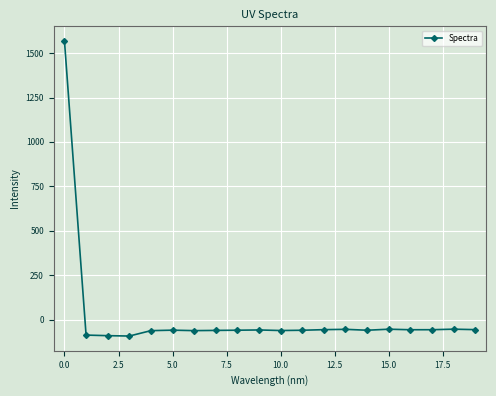

What is the value of the 19th point from the left?

-54.0